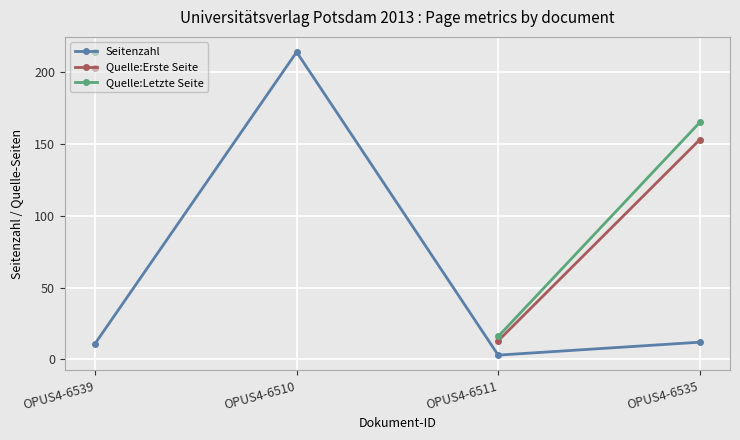

True or false: Quelle:Letzte Seite has more than 2 points higher than both neighbors.

False